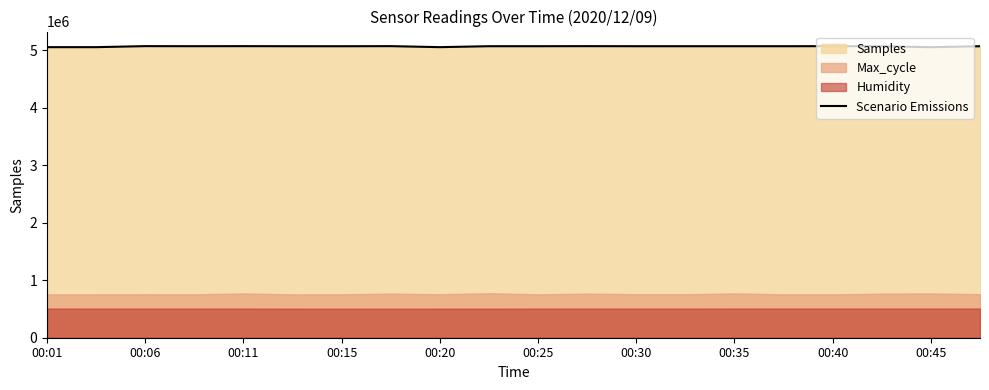

True or false: there are more than 2 points higher than both neighbors.

True